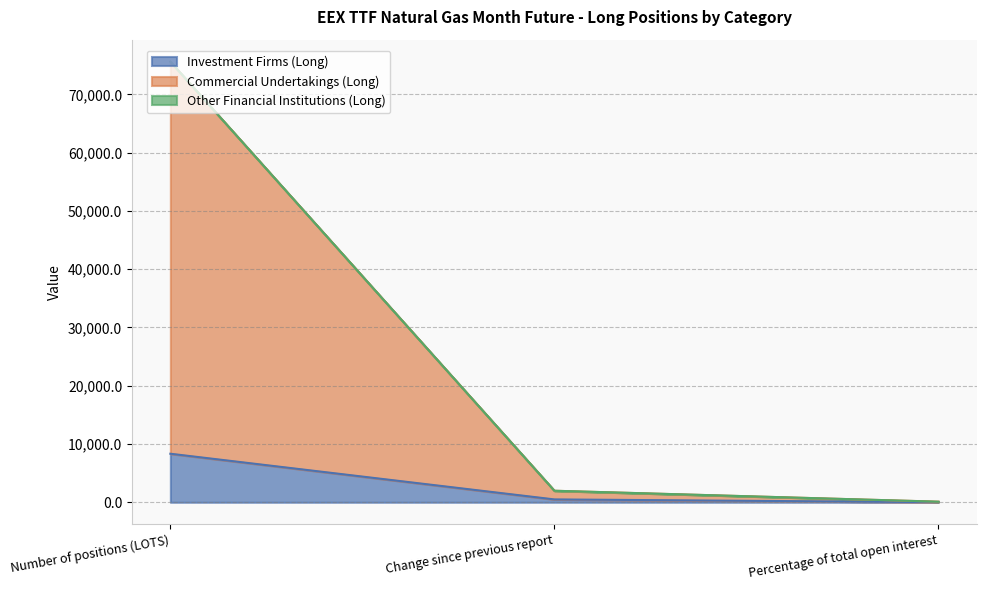

What is the label of the 3rd point from the left?

Percentage of total open interest